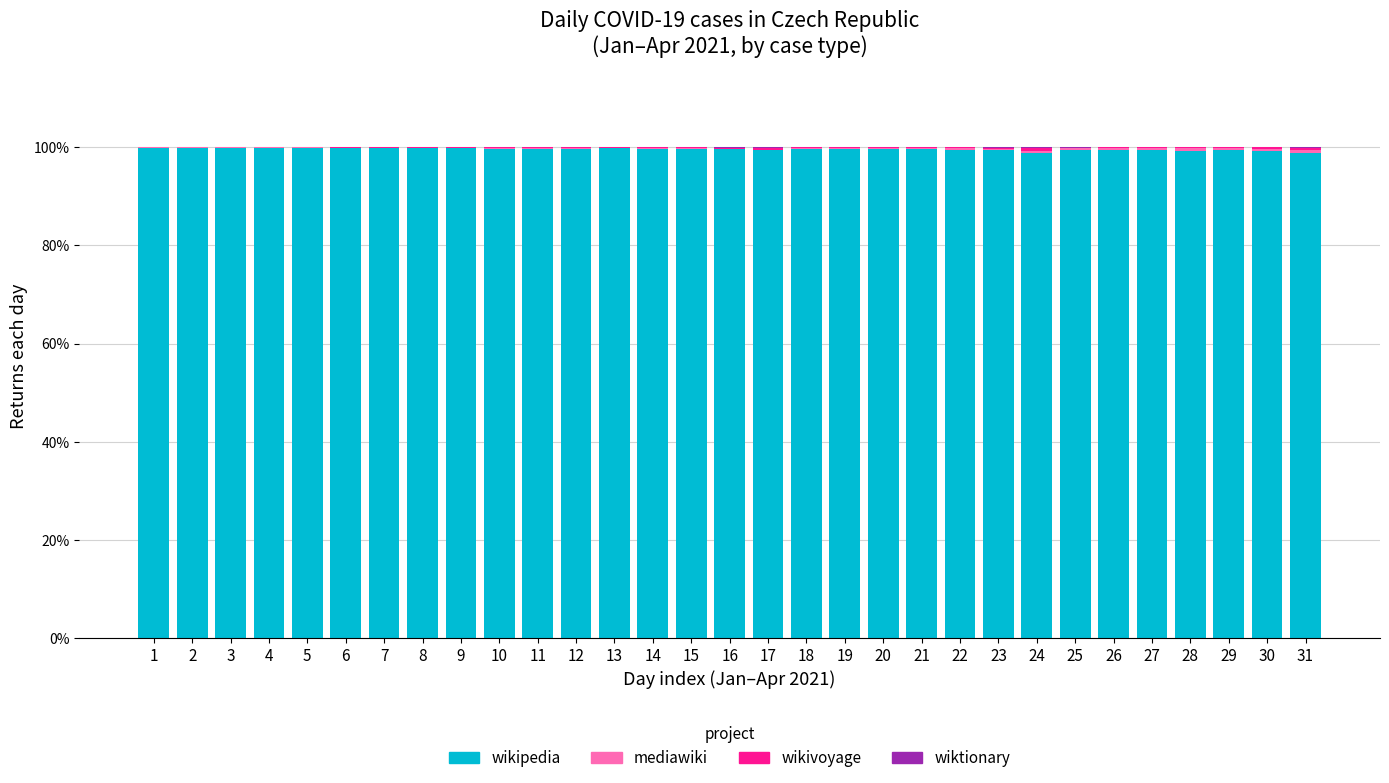

True or false: wikipedia has a value of 99.7 at 14.

True